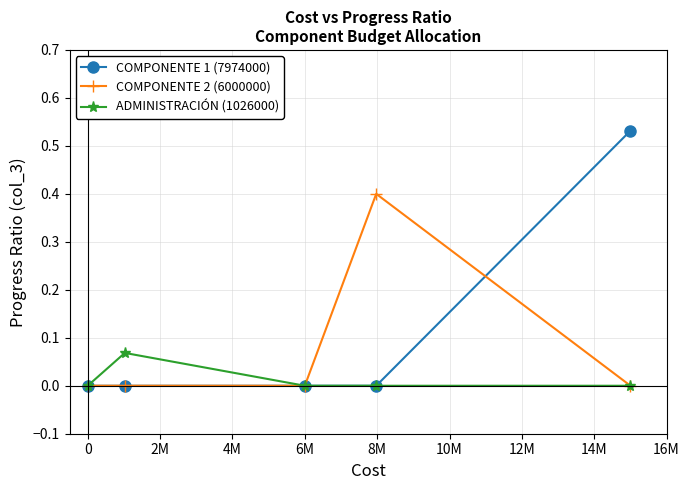

True or false: COMPONENTE 1 (7974000) has more than 1 points higher than both neighbors.

False